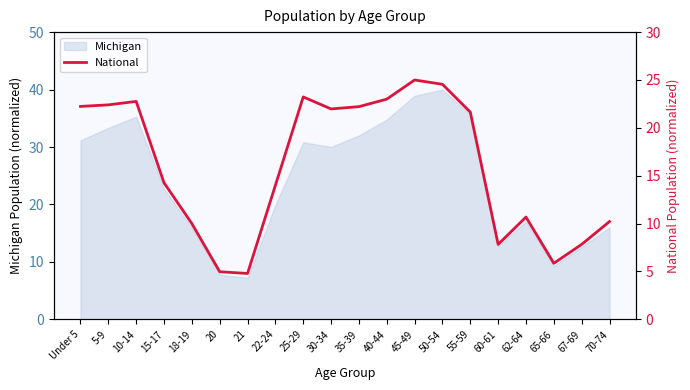

Reading left to right, transcribe all the data shown in this chart.

22.2	22.4	22.8	14.3	10.0	5.0	4.8	14.0	23.2	22.0	22.2	23.0	25.0	24.5	21.6	7.8	10.7	5.9	7.8	10.2